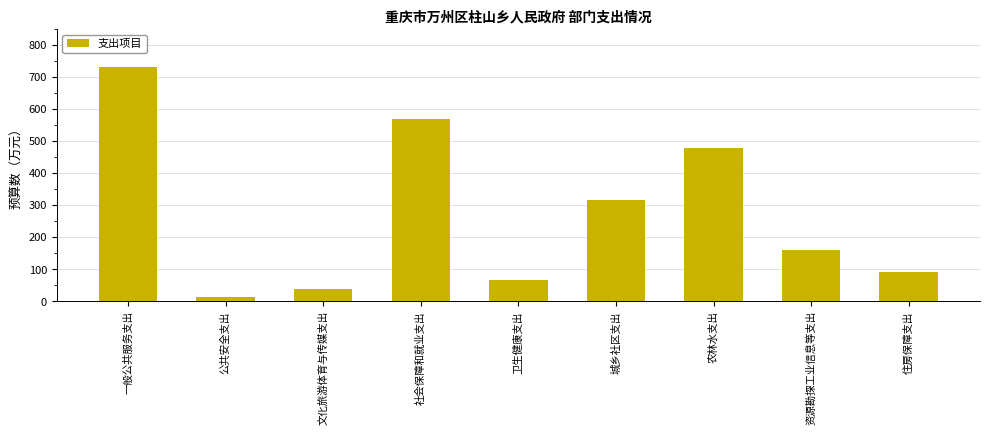

Read the value at 住房保障支出.

92.1